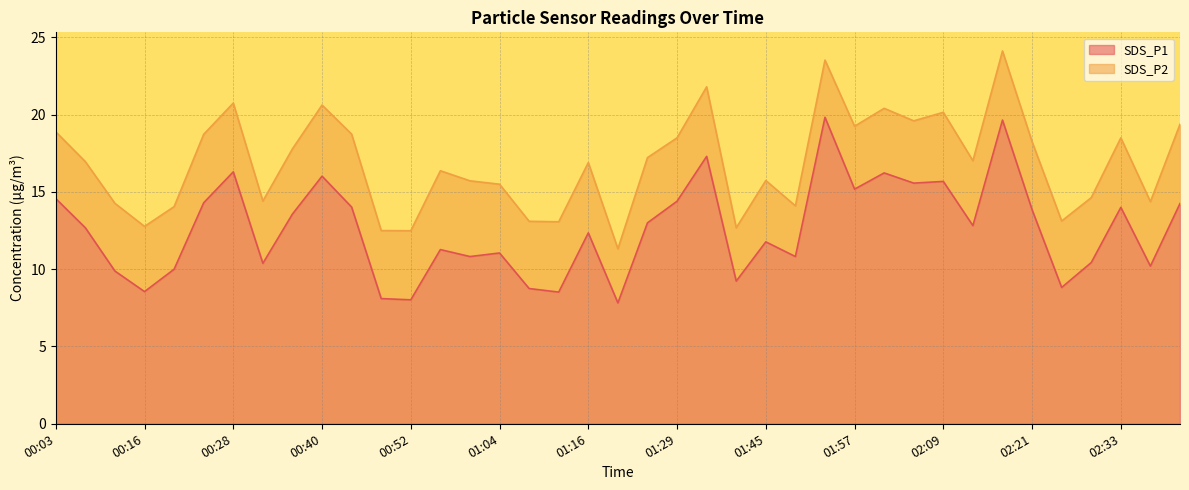

What is the maximum value shown in the chart?

19.8